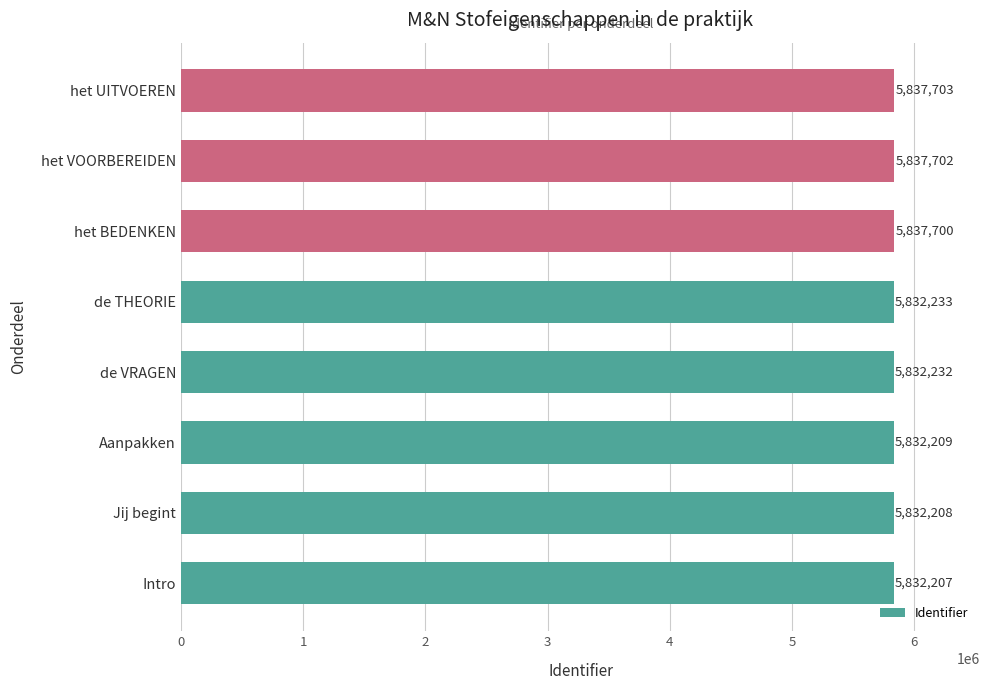

Between het VOORBEREIDEN and Intro, which is larger?

het VOORBEREIDEN